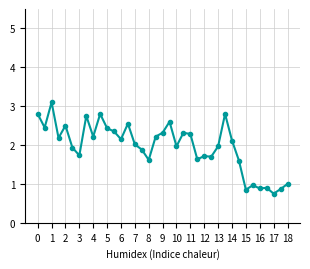

What is the average value?

2.0